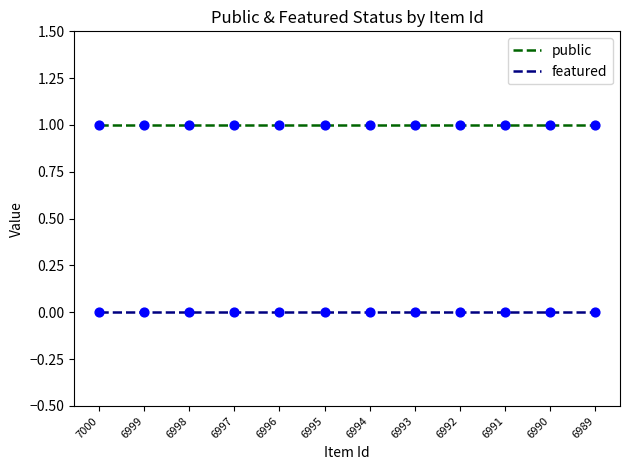

Is the value of featured at 6989 greater than the value of public at 6990?

No